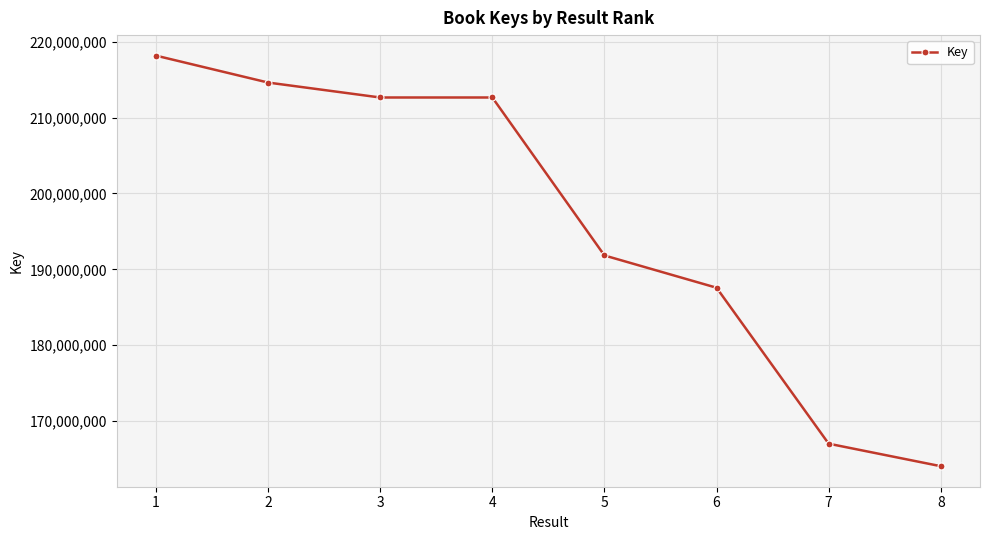

The value at 3 is 212652086. True or false?

True